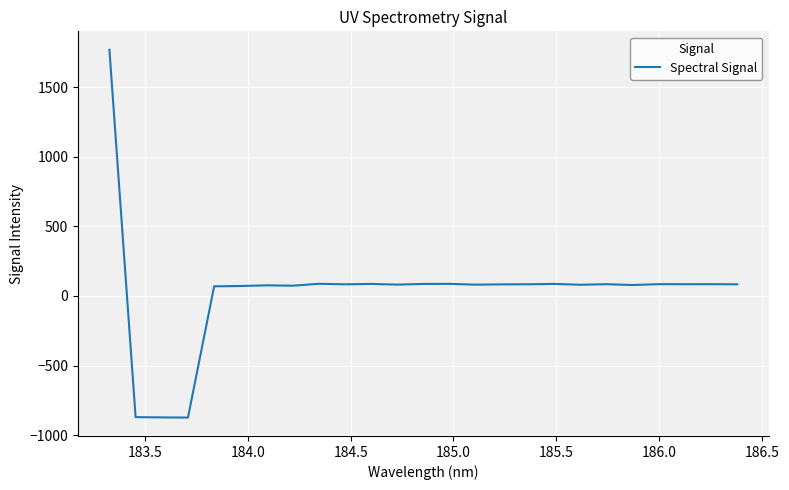

What is the maximum value shown in the chart?

1768.4